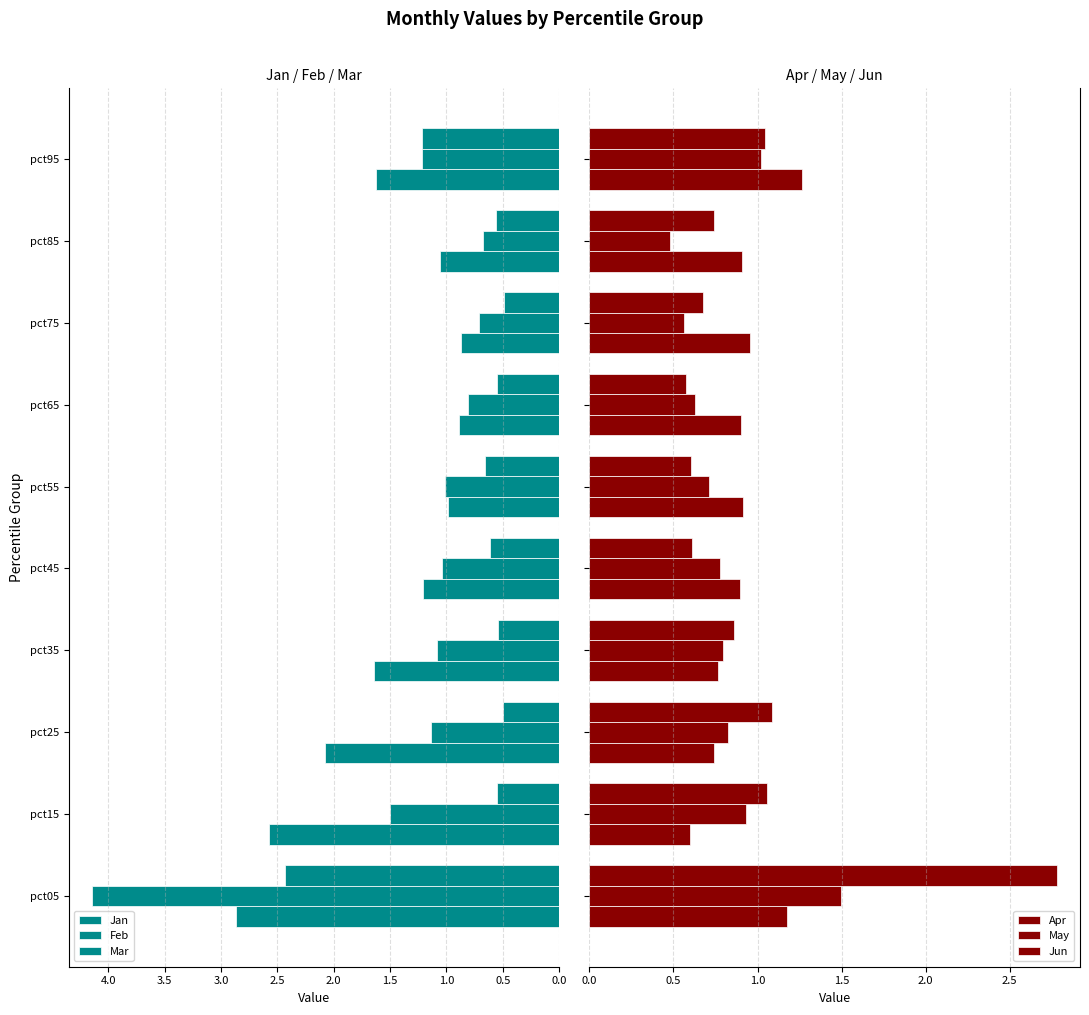

What is the average value of the Feb series?

1.3